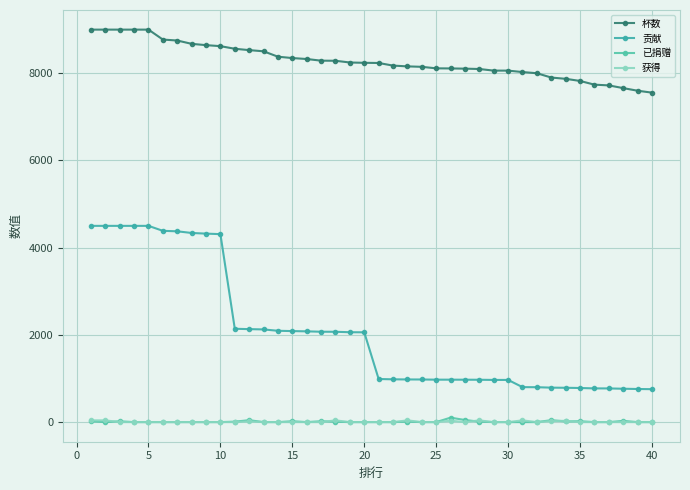

What is the difference between the maximum and minimum values in the 杯数 series?

1445